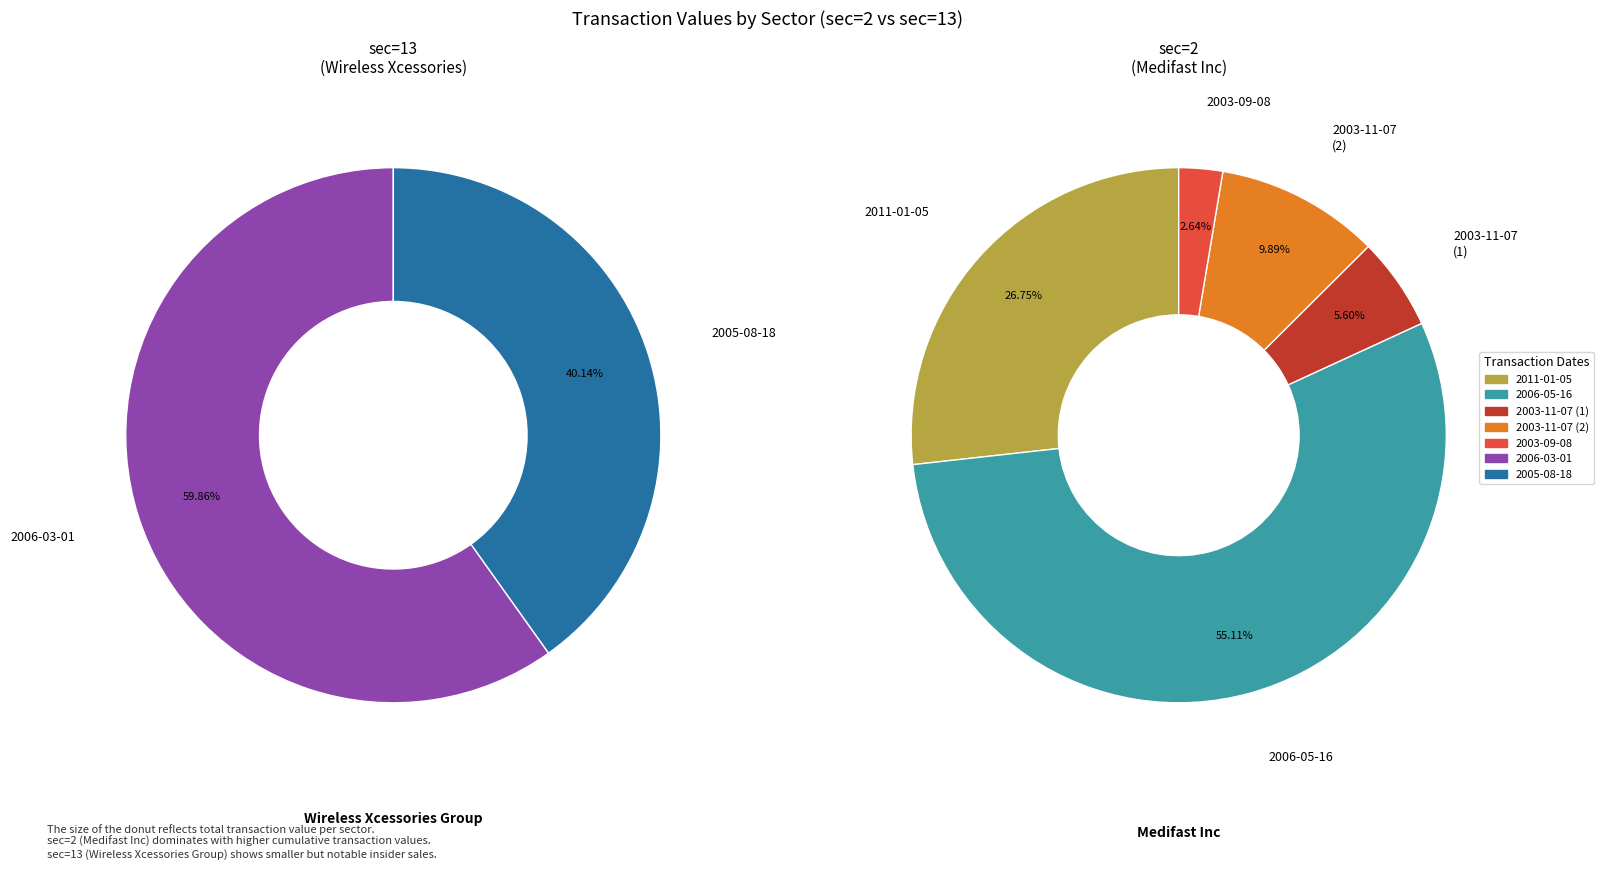

Is there a majority slice in this chart?

Yes